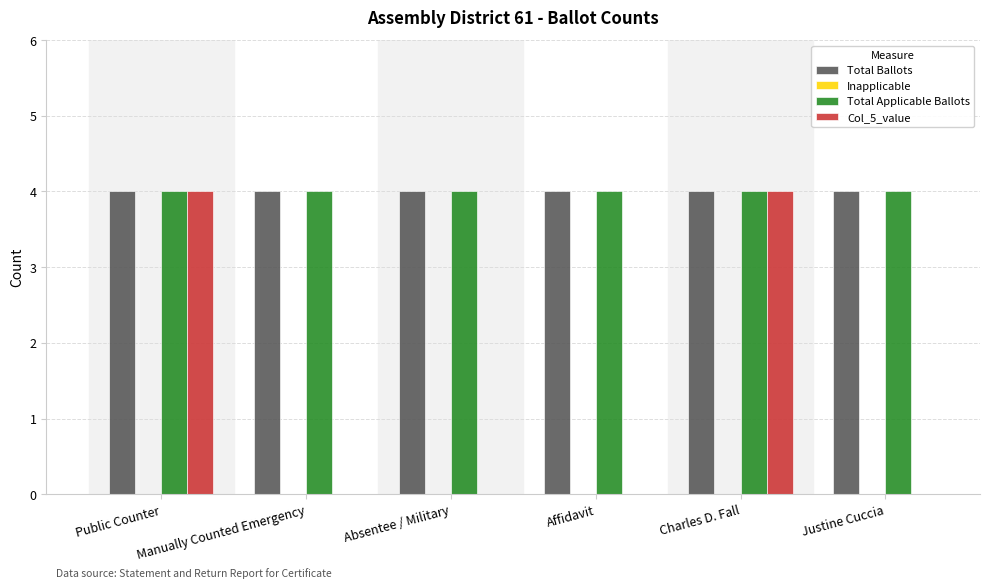

Are the bars grouped side by side (vs. stacked)?

Yes